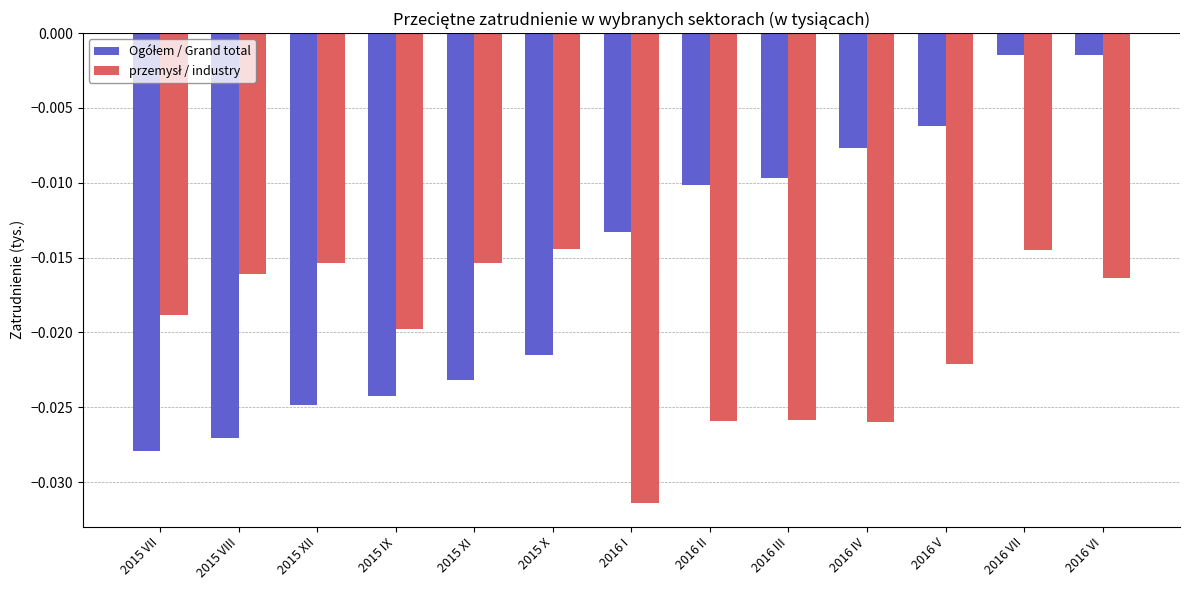

Which label corresponds to the smallest value in the chart?

2016 I